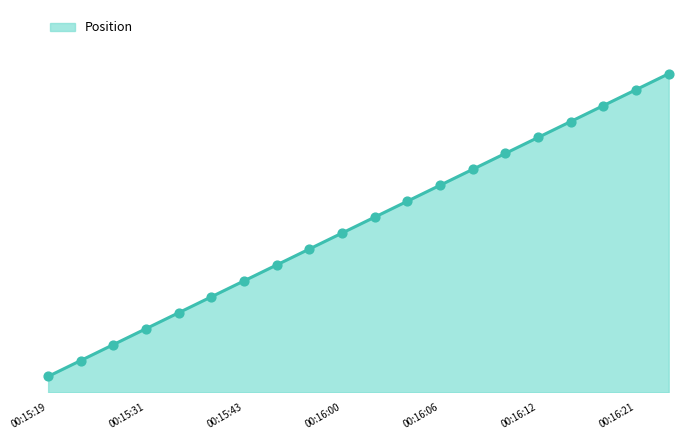

What is the change in value from 00:15:43 to 00:16:24?

+13